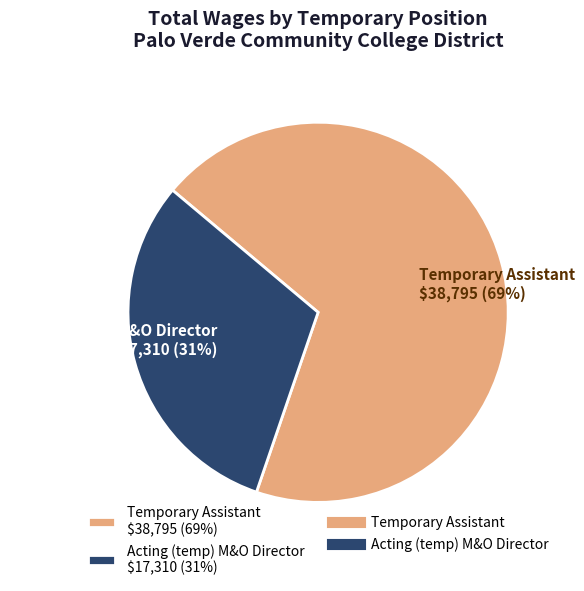

What percentage is the Acting (temp) M&O Director slice, to the nearest percent?

31%